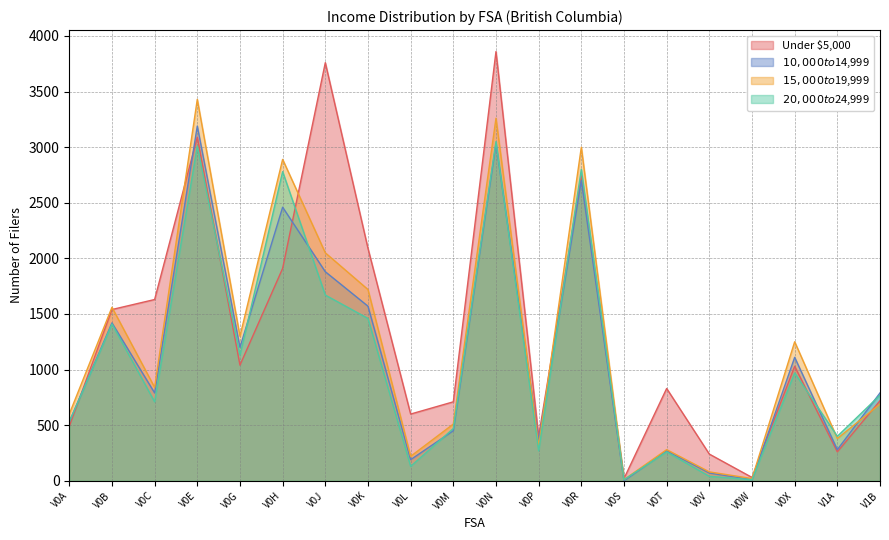

Between V0L and V0V, which series saw the biggest shift?

Under $5,000